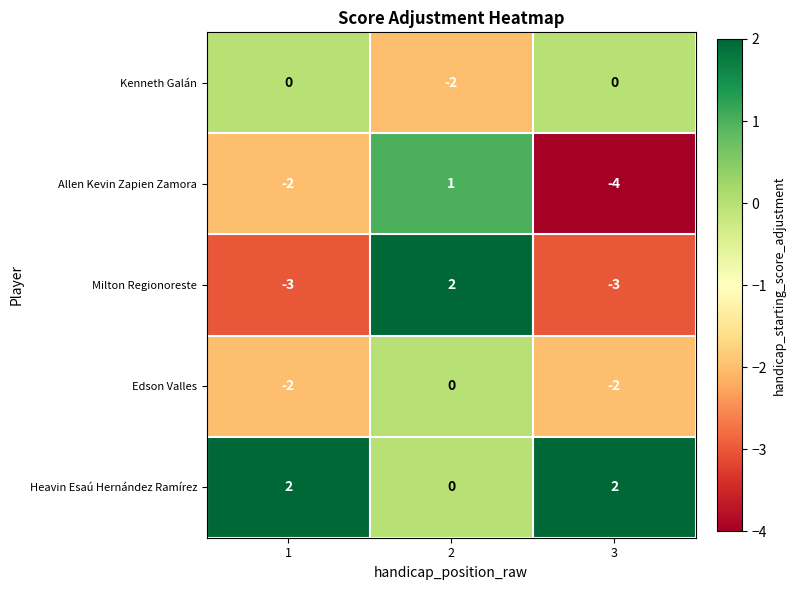

The Kenneth Galán series shows -1 at 2. True or false?

False